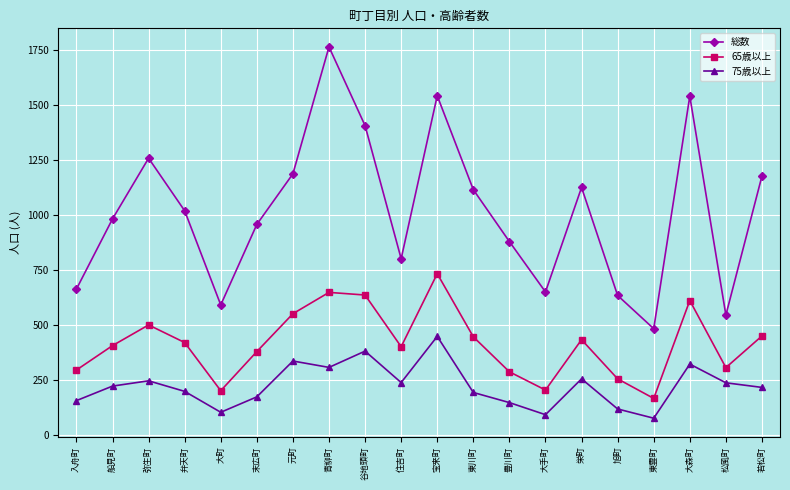

What is the value of the 75歳以上 point at the 18th from the left?

322